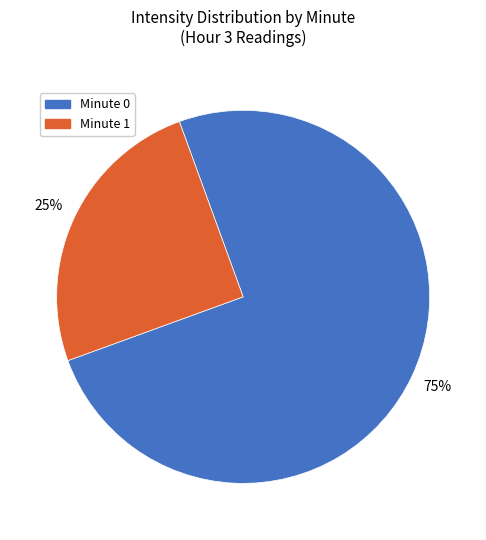

Is there a majority slice in this chart?

Yes